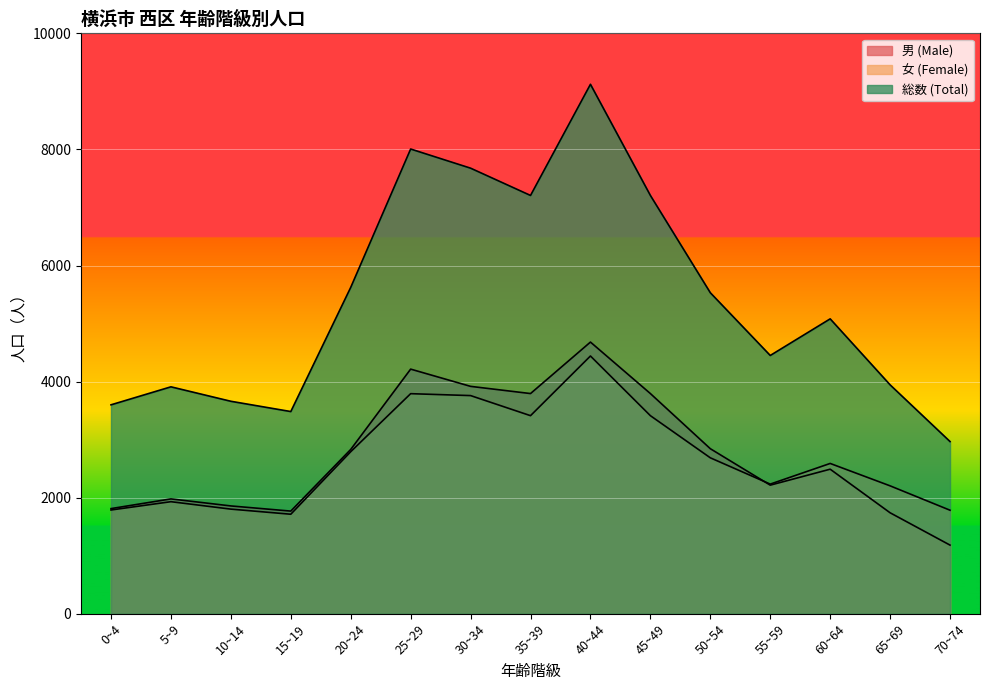

Is the value of 女 (Female) at 20~24 greater than the value of 男 (Male) at 60~64?

Yes